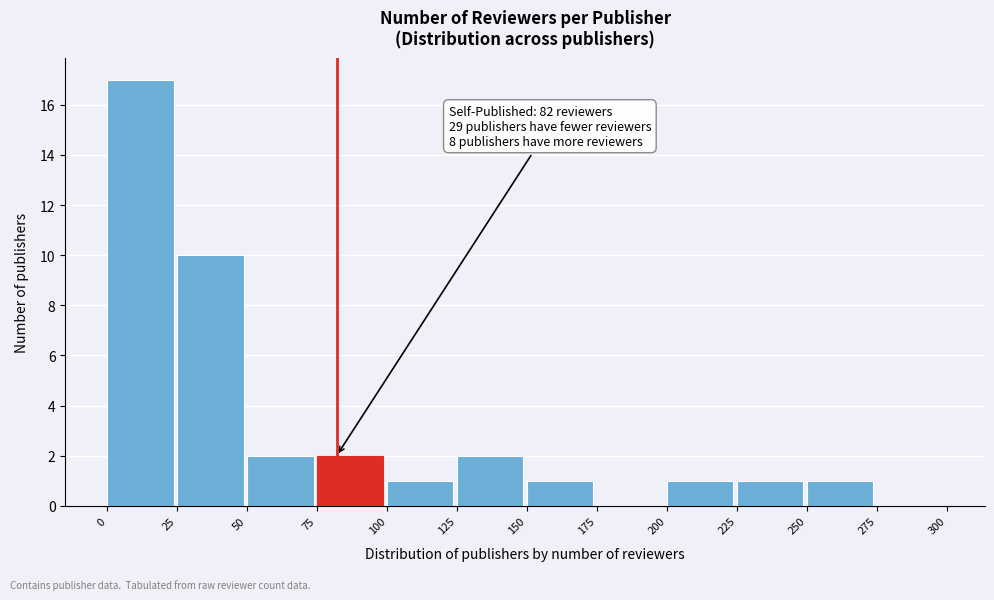

Over which range of the x-axis is the bar tallest?

0 to 25